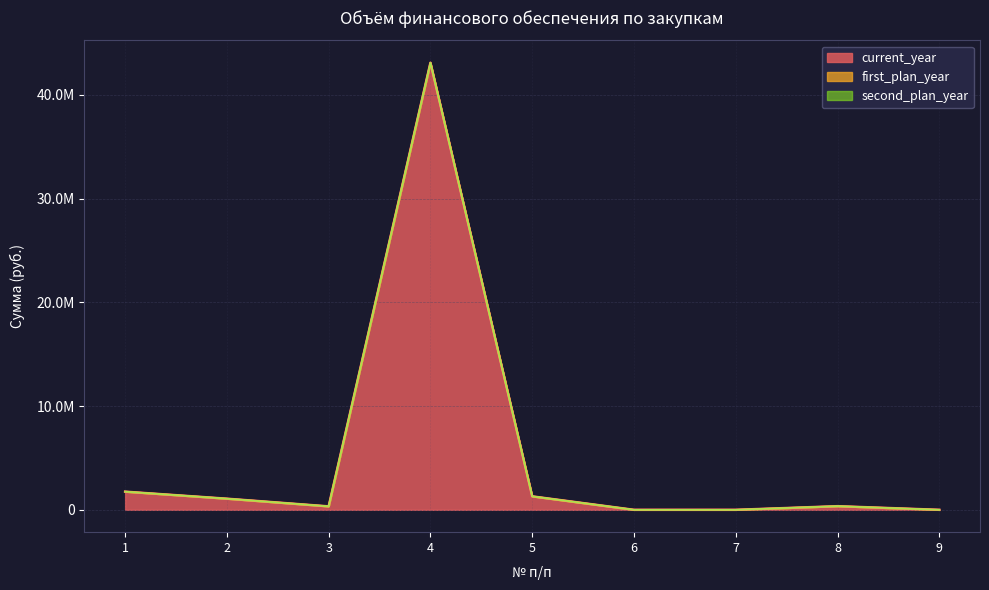

Which series has the largest total across all categories?

current_year